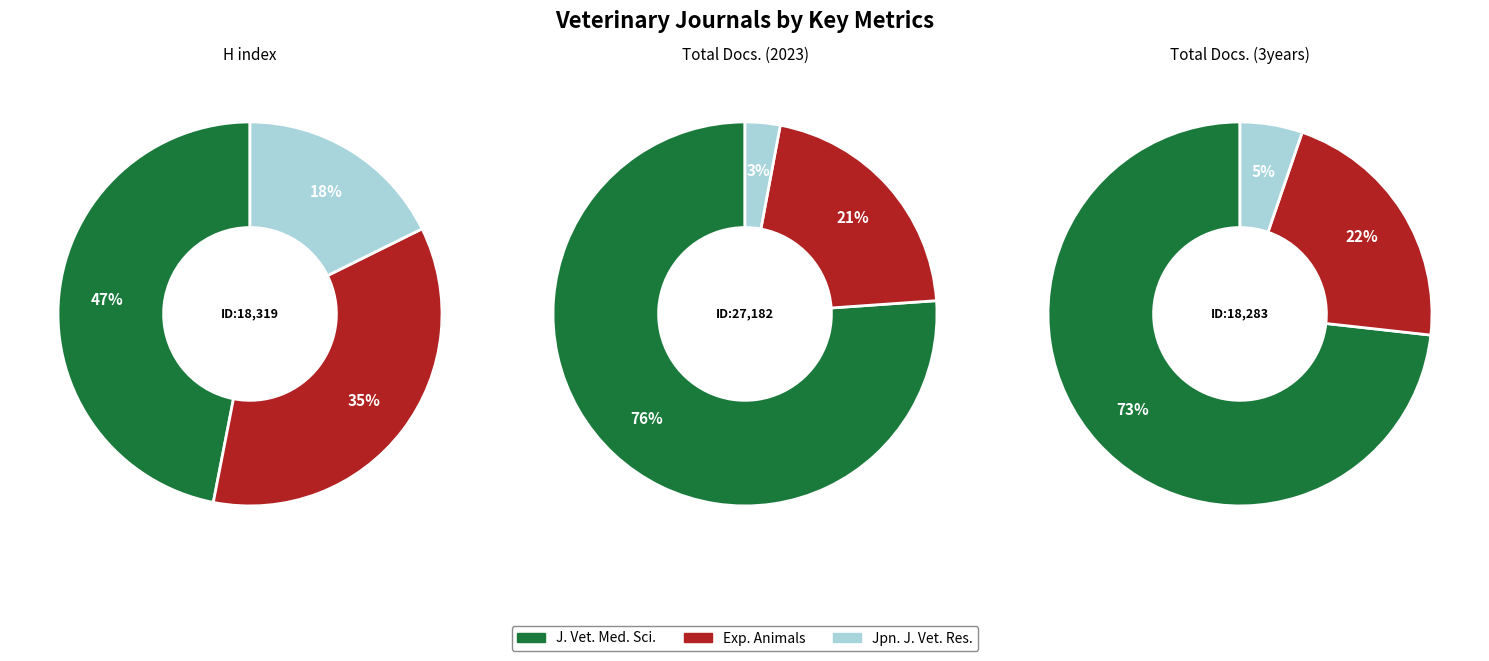

To the nearest percent, what percentage of the pie is Experimental Animals?

35%